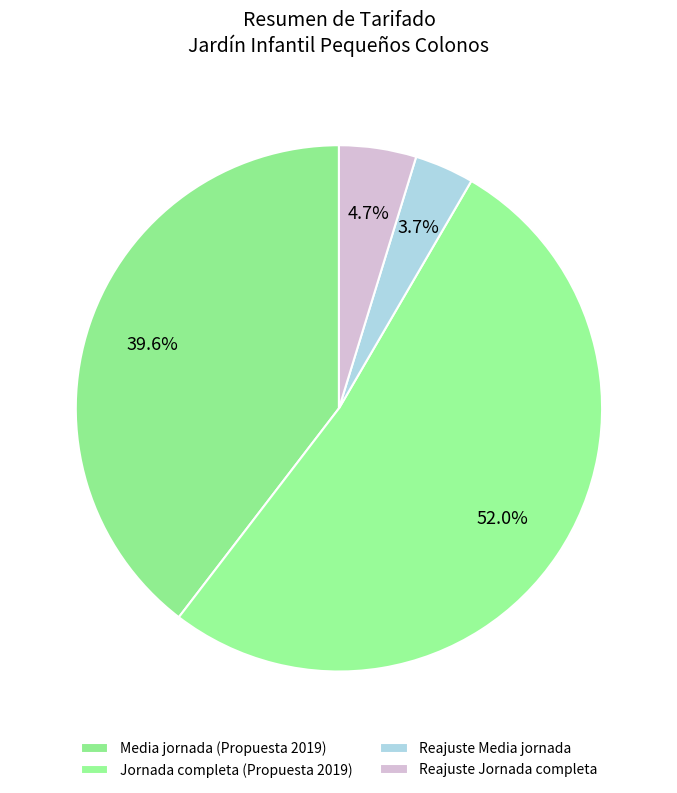

What portion of the pie excludes Jornada completa?

48.0%